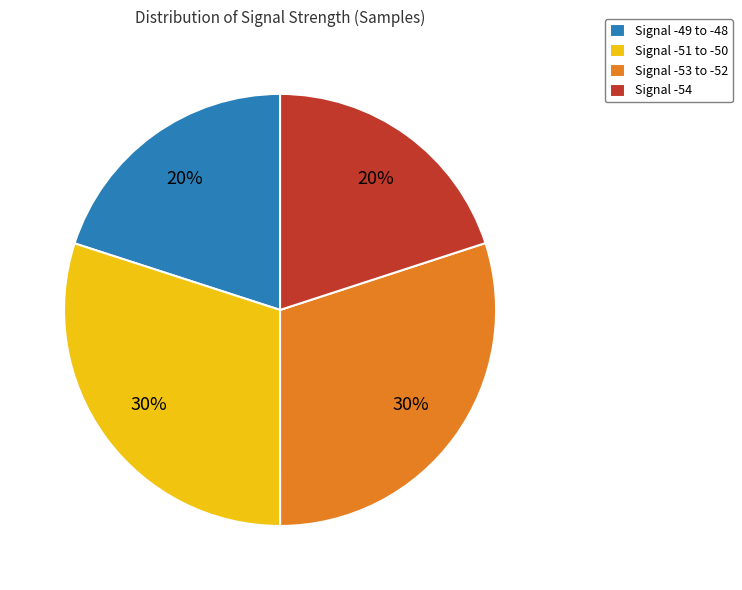

What percentage is the Signal -54 slice, to the nearest percent?

20%